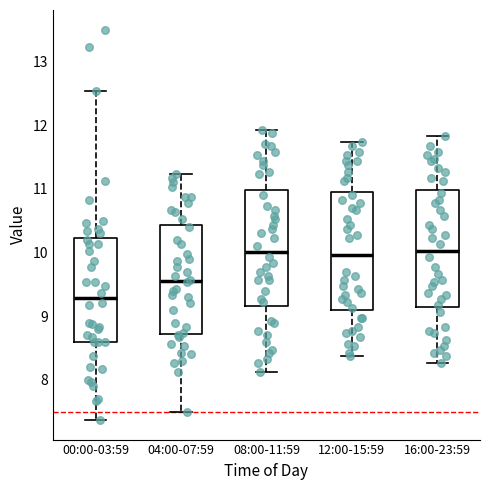

Where does the lower whisker of the box for 00:00-03:59 end on the y-axis? The values are not printed on the chart, so give them approximately, as read against the axis.

7.4